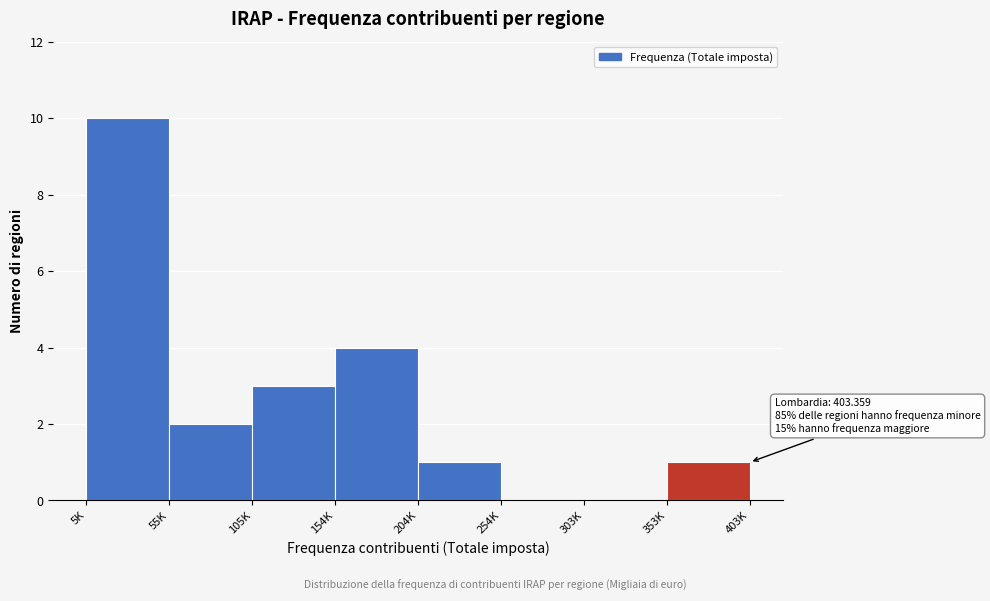

Reading right to left, list all the values displayed in this chart.

353K=1	303K=0	254K=0	204K=1	154K=4	105K=3	55K=2	5K=10